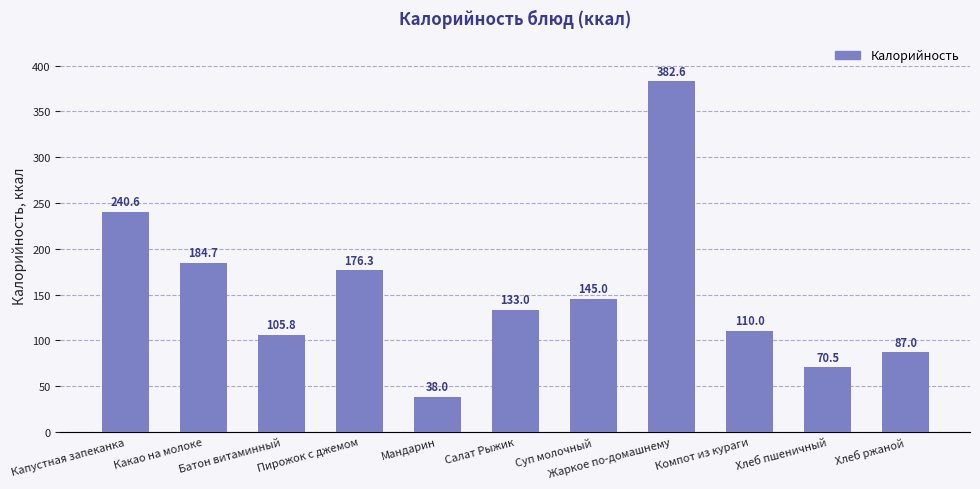

What is the value of the 3rd bar from the left?

105.8